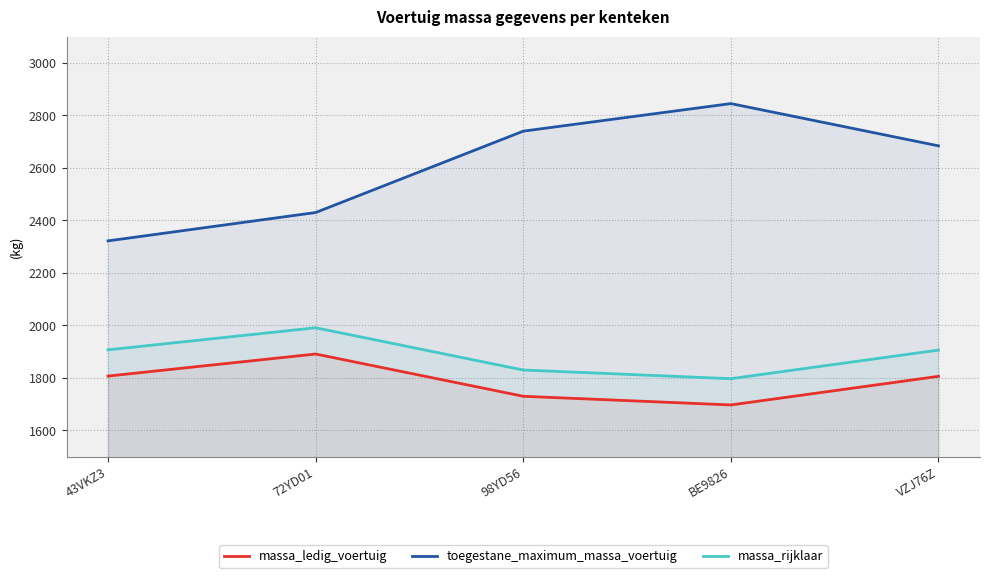

Between 72YD01 and BE9826, which is larger?

72YD01